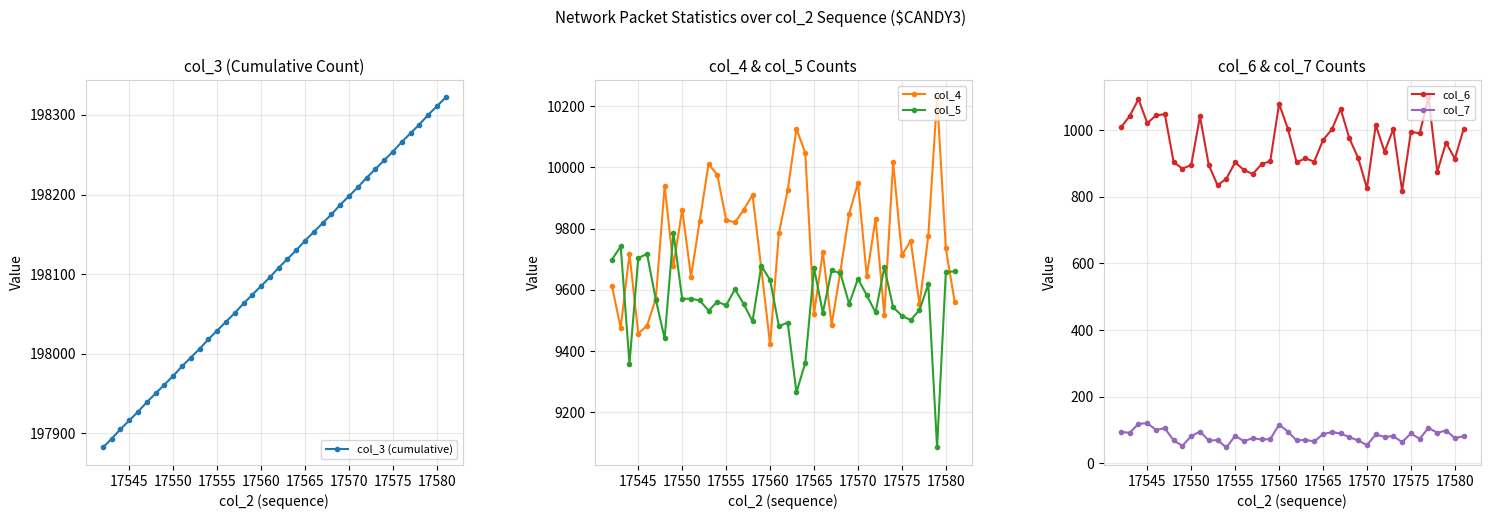

What are all the series names shown in the legend?

col_3 (cumulative), col_4, col_5, col_6, col_7